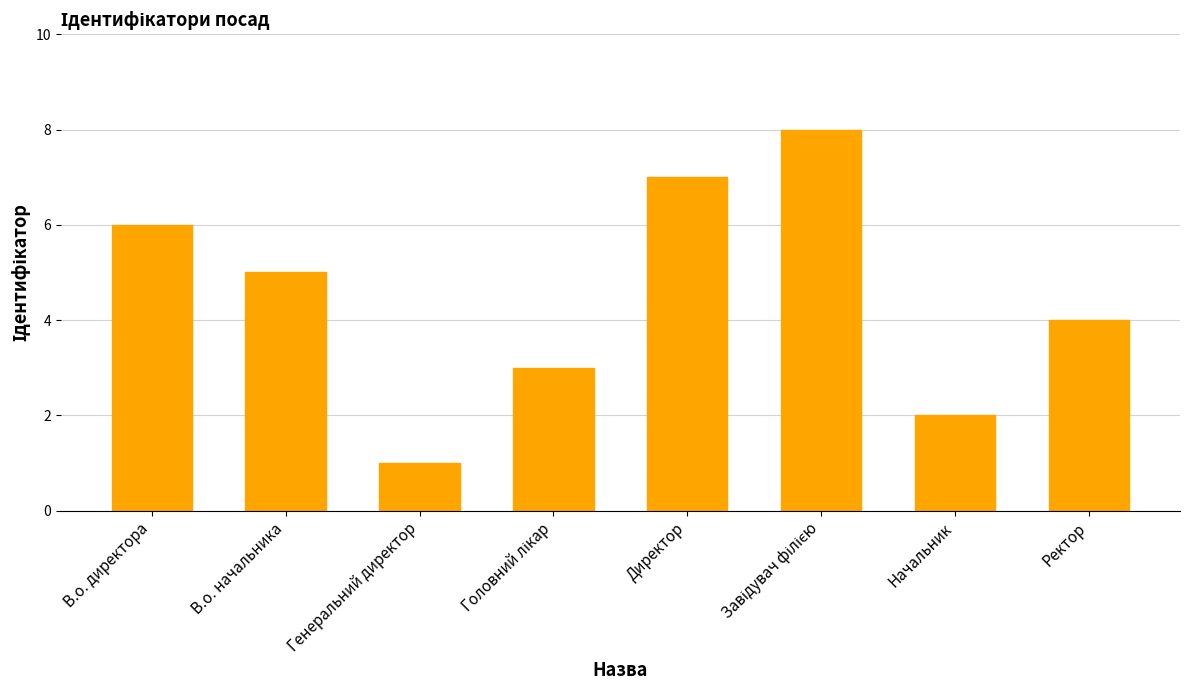

Are the bars horizontal?

No